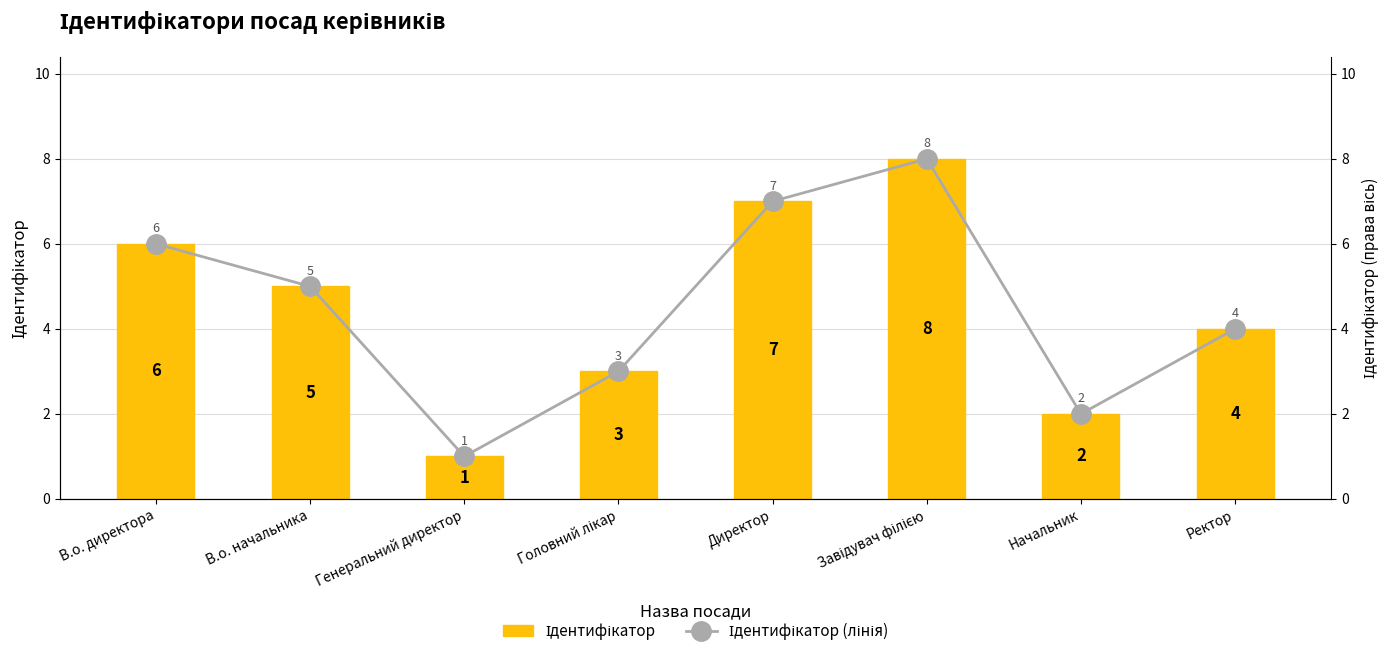

What are all the series names shown in the legend?

Ідентифікатор, Ідентифікатор (лінія)